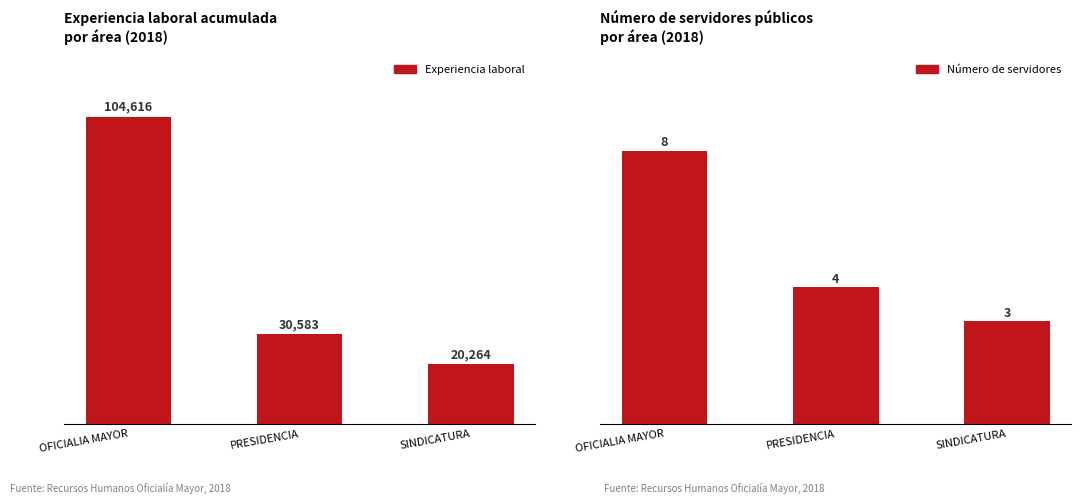

Which series has the largest range (max minus min)?

Experiencia laboral